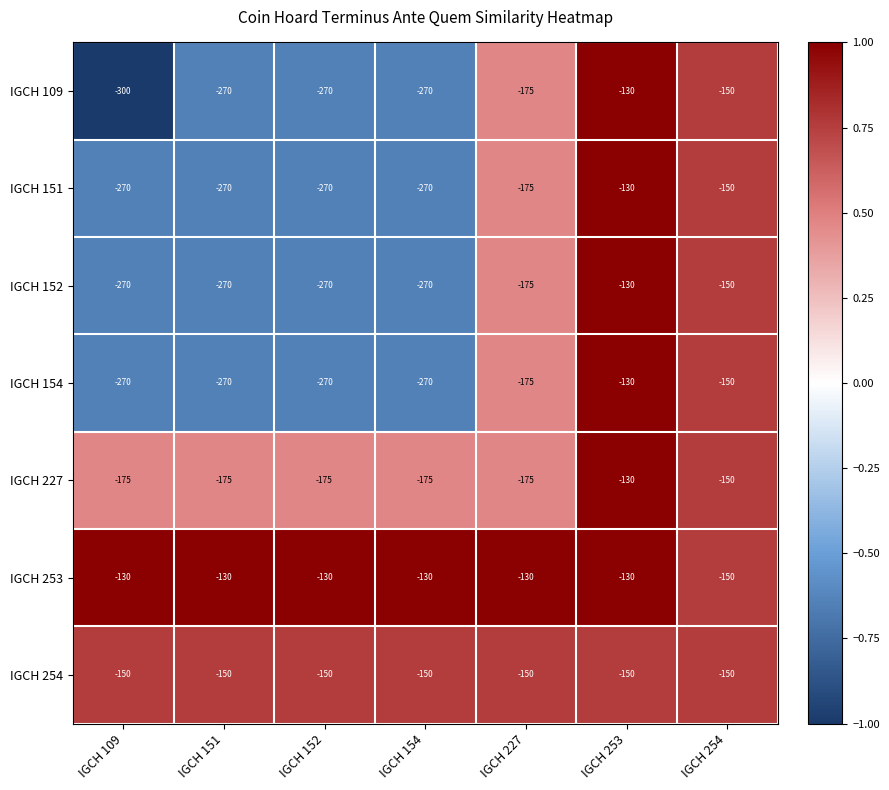

The value of IGCH 109 at IGCH 151 is -270. True or false?

True